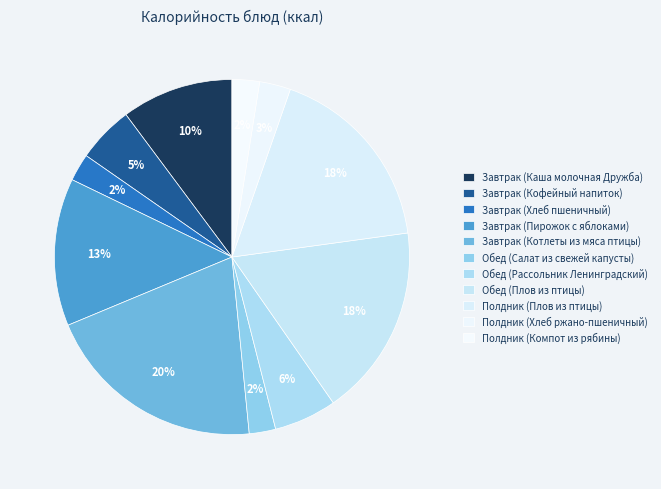

True or false: Завтрак (Каша молочная Дружба) accounts for 10% of the total.

True